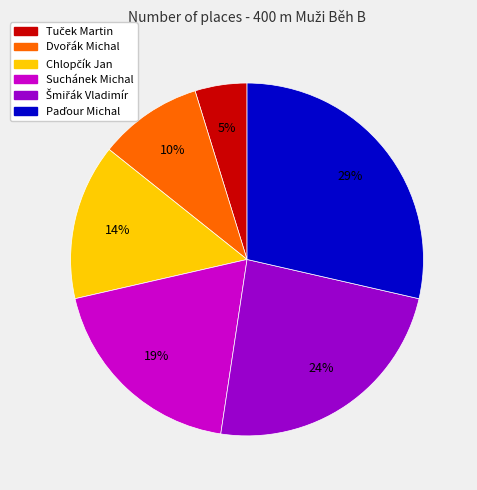

What percentage is the Suchánek Michal slice, to the nearest percent?

19%